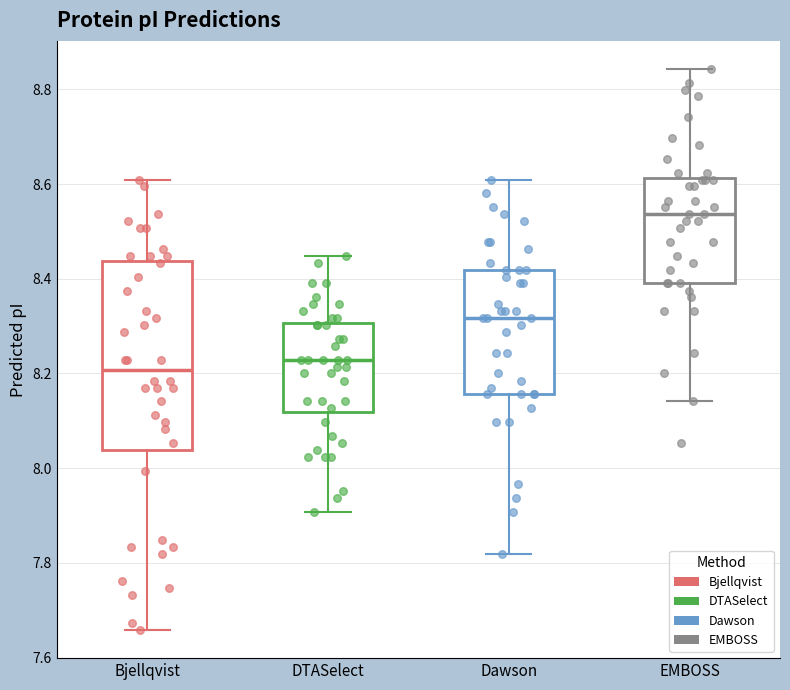

Where does the median line of the box for EMBOSS sit on the y-axis? The values are not printed on the chart, so give them approximately, as read against the axis.

8.54